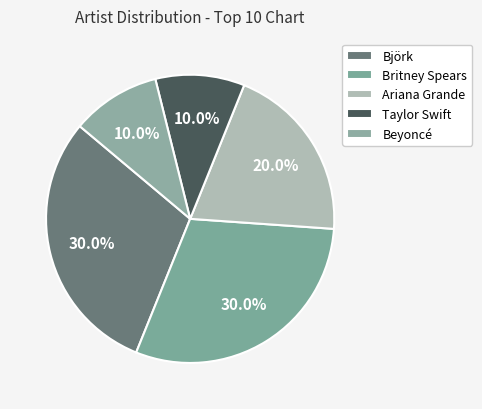

What portion of the pie excludes Ariana Grande?

80.0%